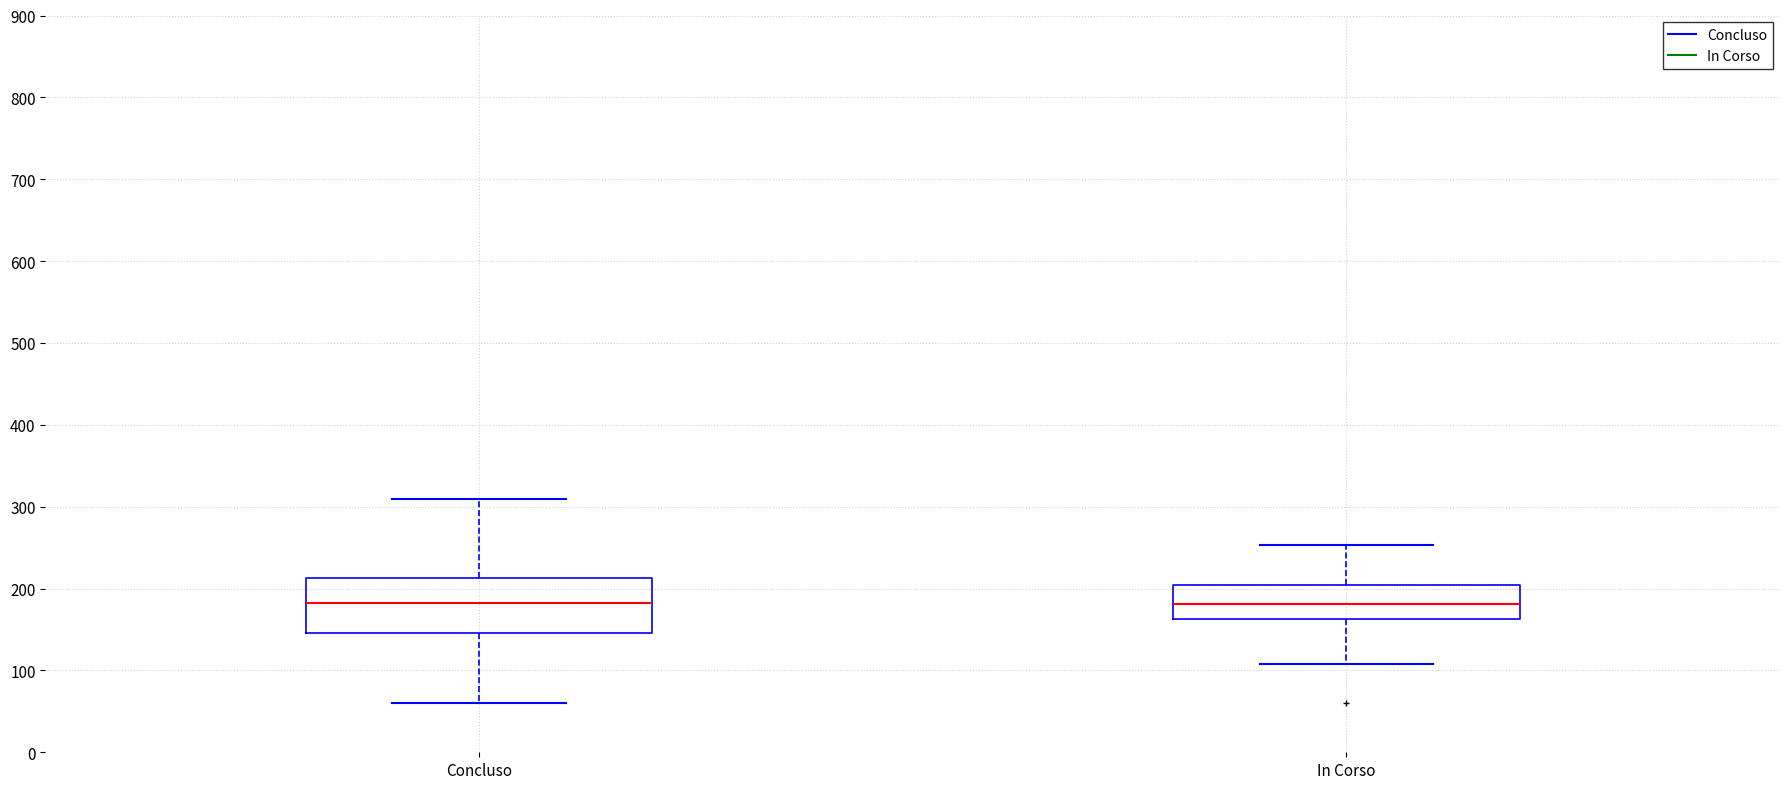

Which box is the tallest, from its lower edge to its upper edge?

Concluso